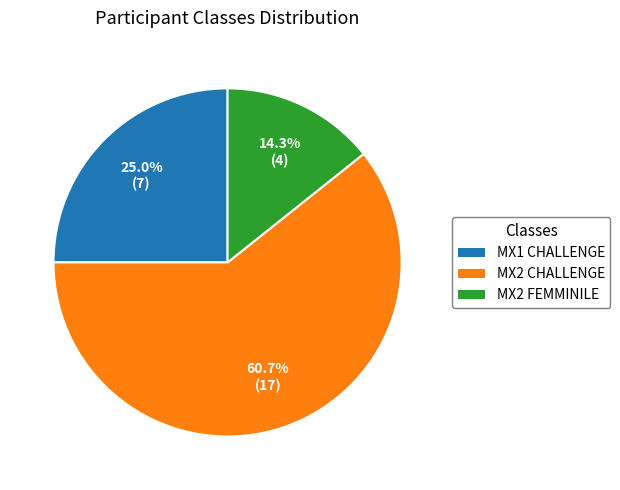

Approximately how many times larger is the value at MX2 CHALLENGE compared to MX2 FEMMINILE?

4.2